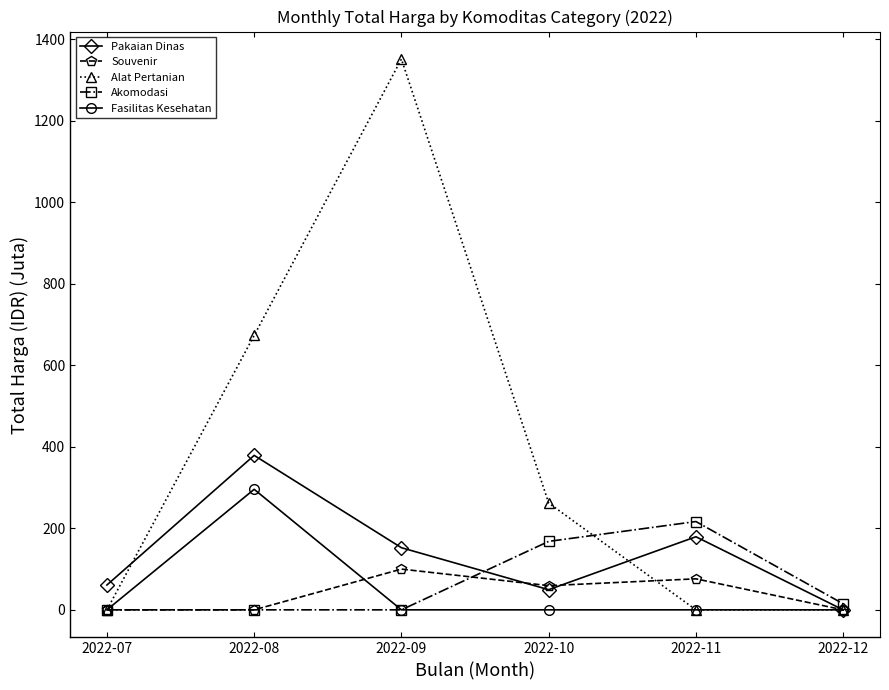

Is this an area chart (filled region under the line)?

No